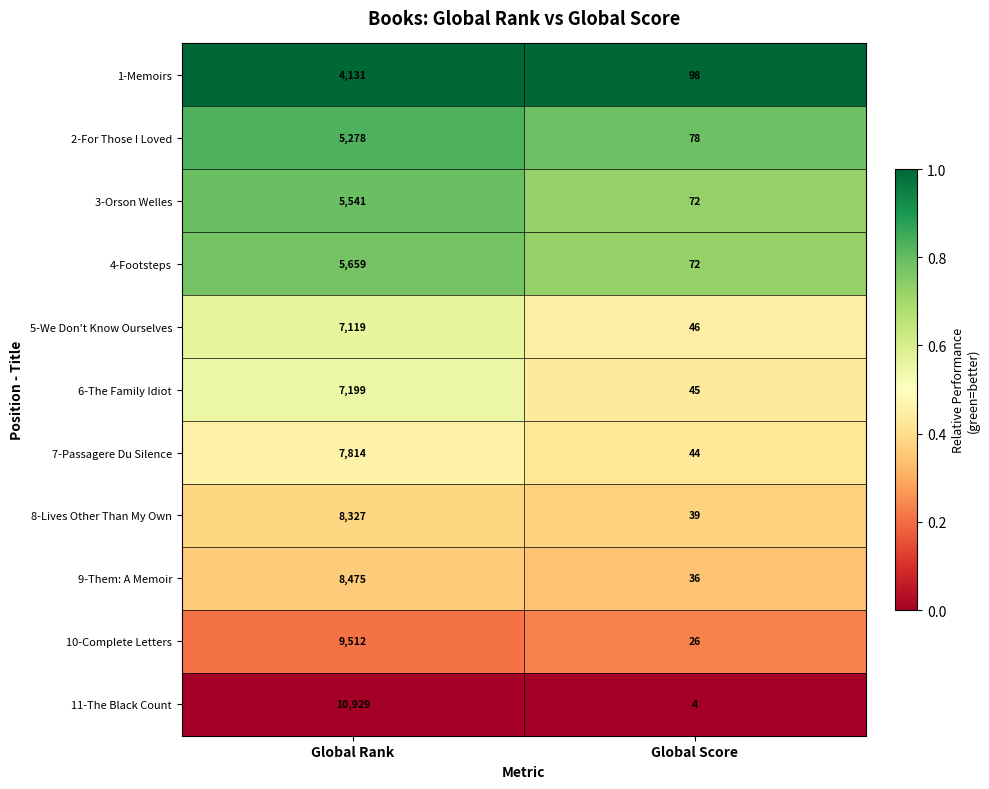

The 9-Them: A Memoir series shows 36 at Global Score. True or false?

True